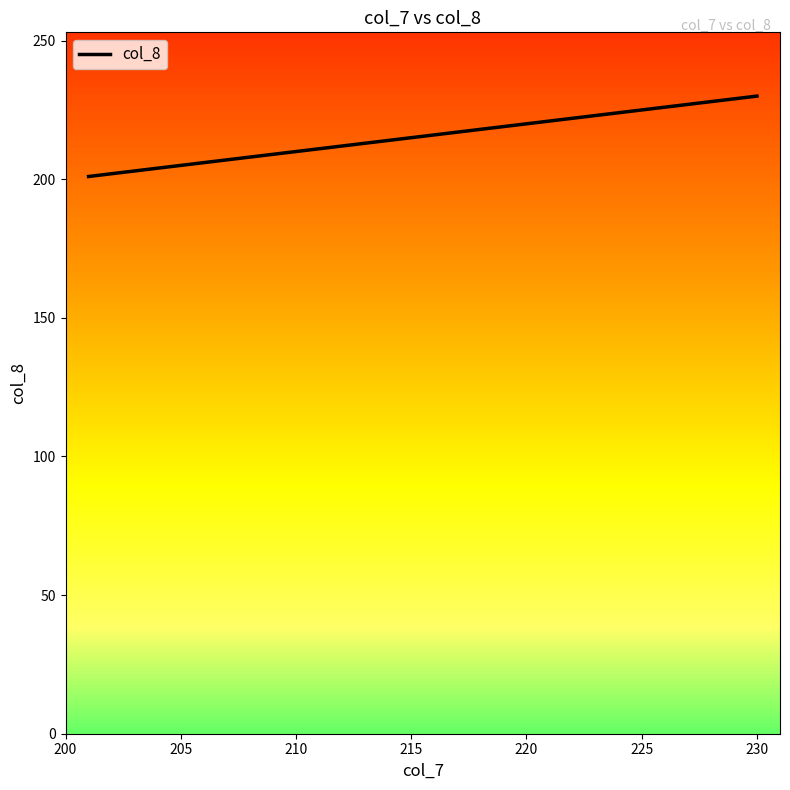

Is it true that col_8 equals 391 at 230?

False